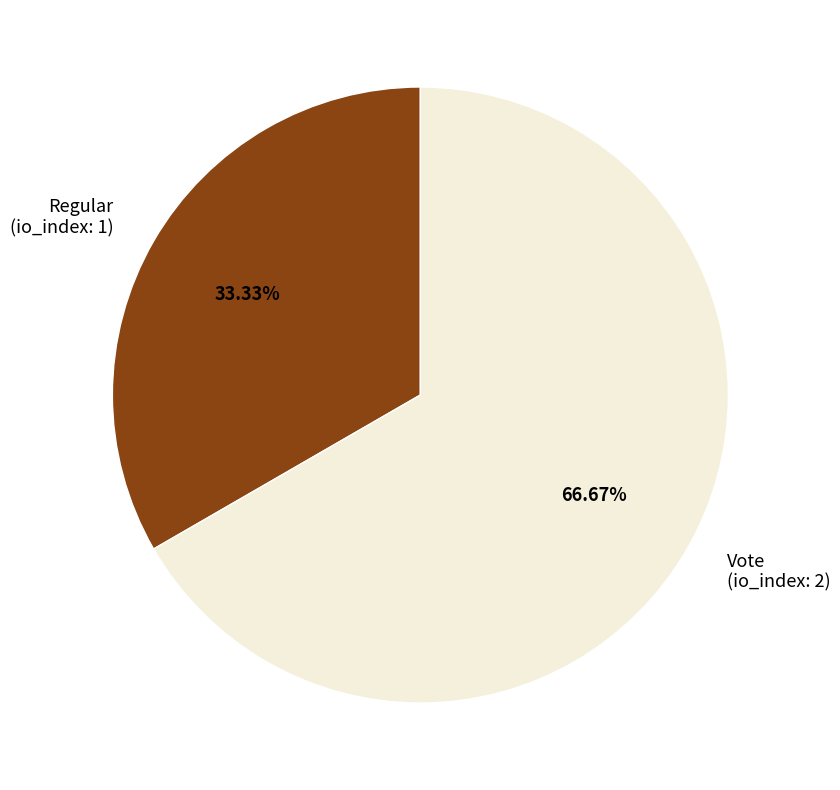

To the nearest percent, what portion does Regular represent?

33%